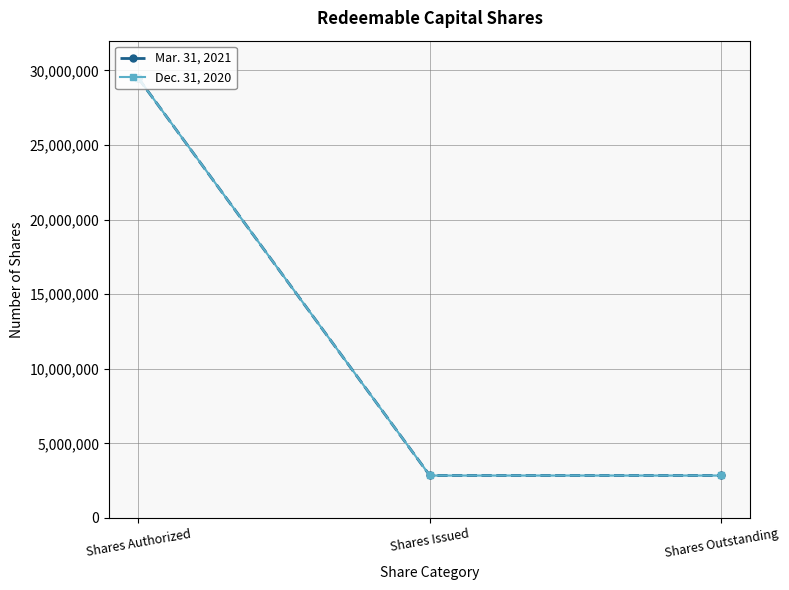

Which series has the largest total across all categories?

Mar. 31, 2021